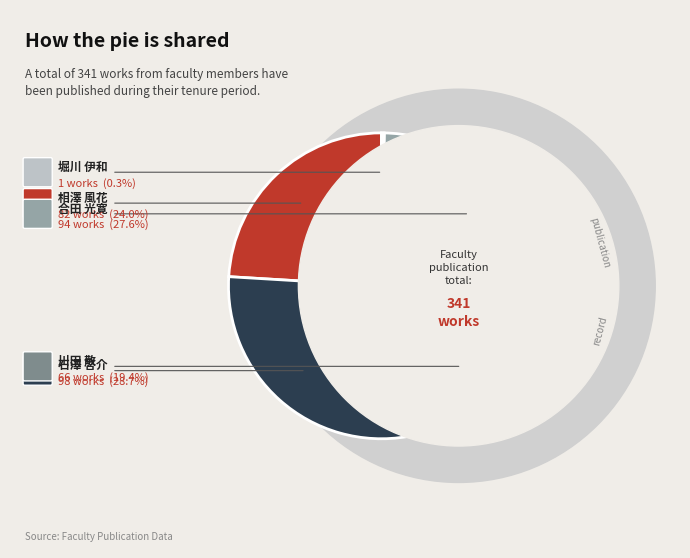

True or false: 石澤 啓介 accounts for 17% of the total.

False